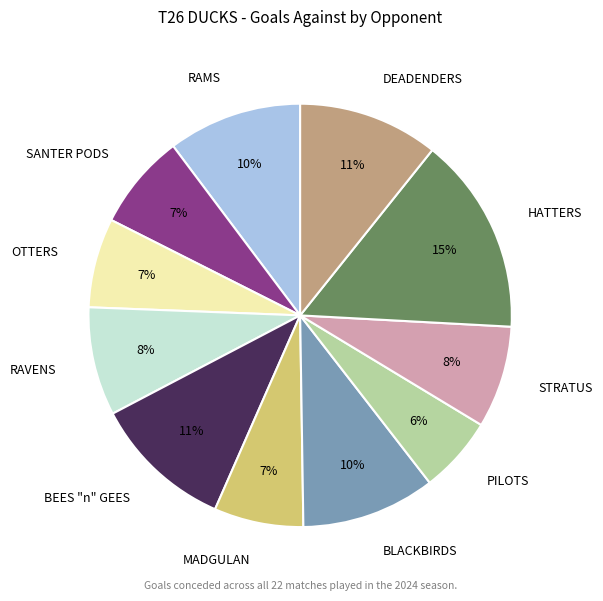

Is it true that STRATUS is 19% of the pie?

False